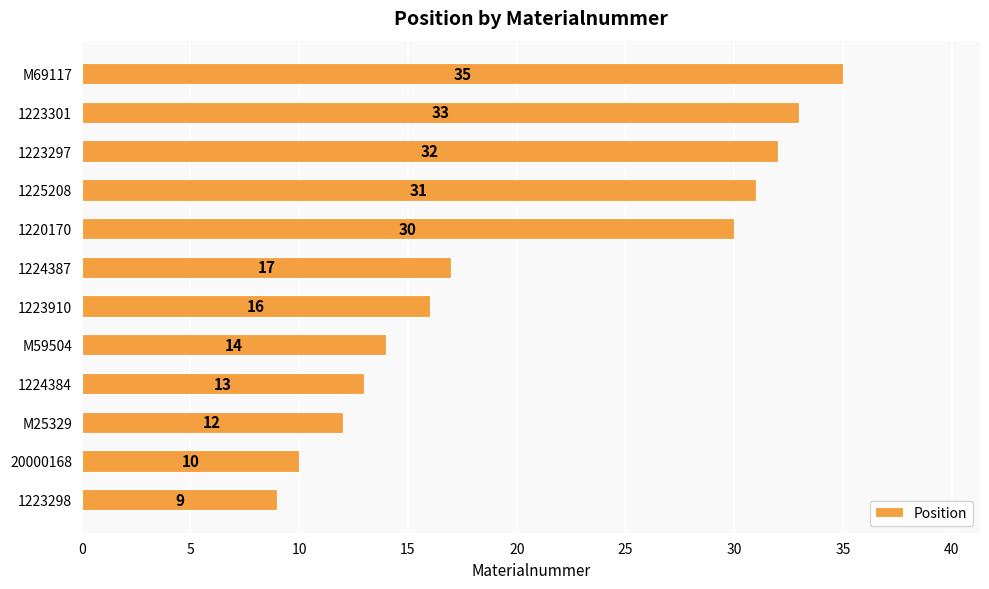

True or false: the data shows 4 at M25329.

False